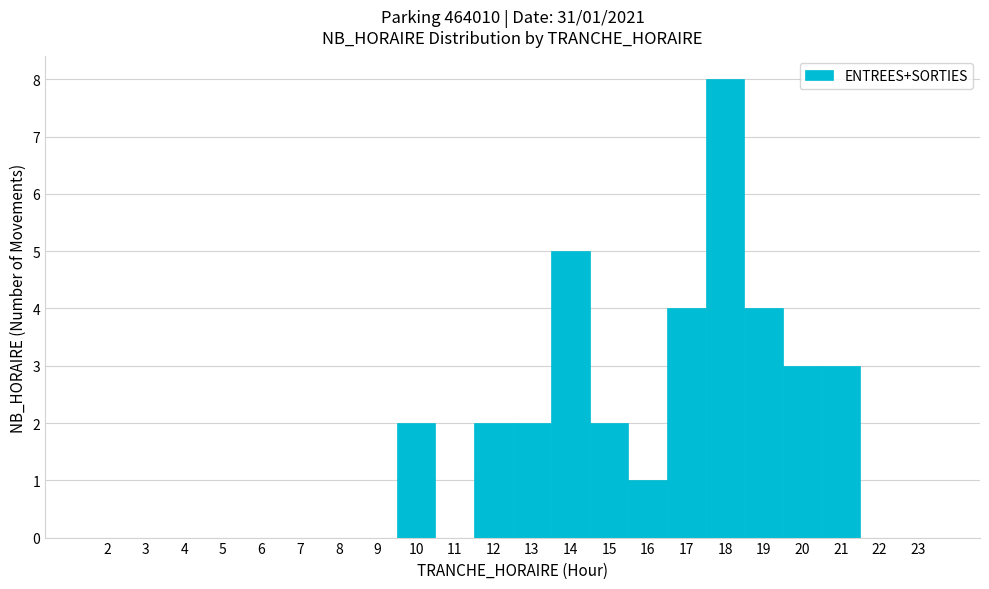

Over which range of the x-axis is the bar tallest?

17.5 to 18.5